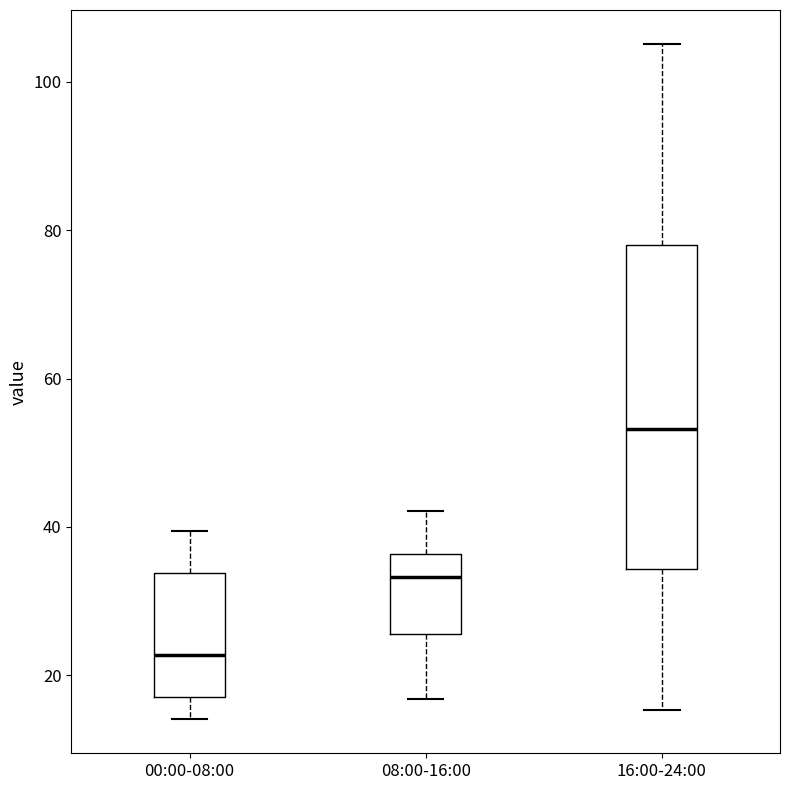

Reading left to right, read every box against the y-axis: the position of its median line, the range the box covers, and the ends of its whiskers. The values are not printed on the chart, so give them approximately, as read against the axis.

00:00-08:00: median 22, box 18 to 34, whiskers 14 to 40
08:00-16:00: median 34, box 26 to 36, whiskers 16 to 42
16:00-24:00: median 54, box 34 to 78, whiskers 16 to 106